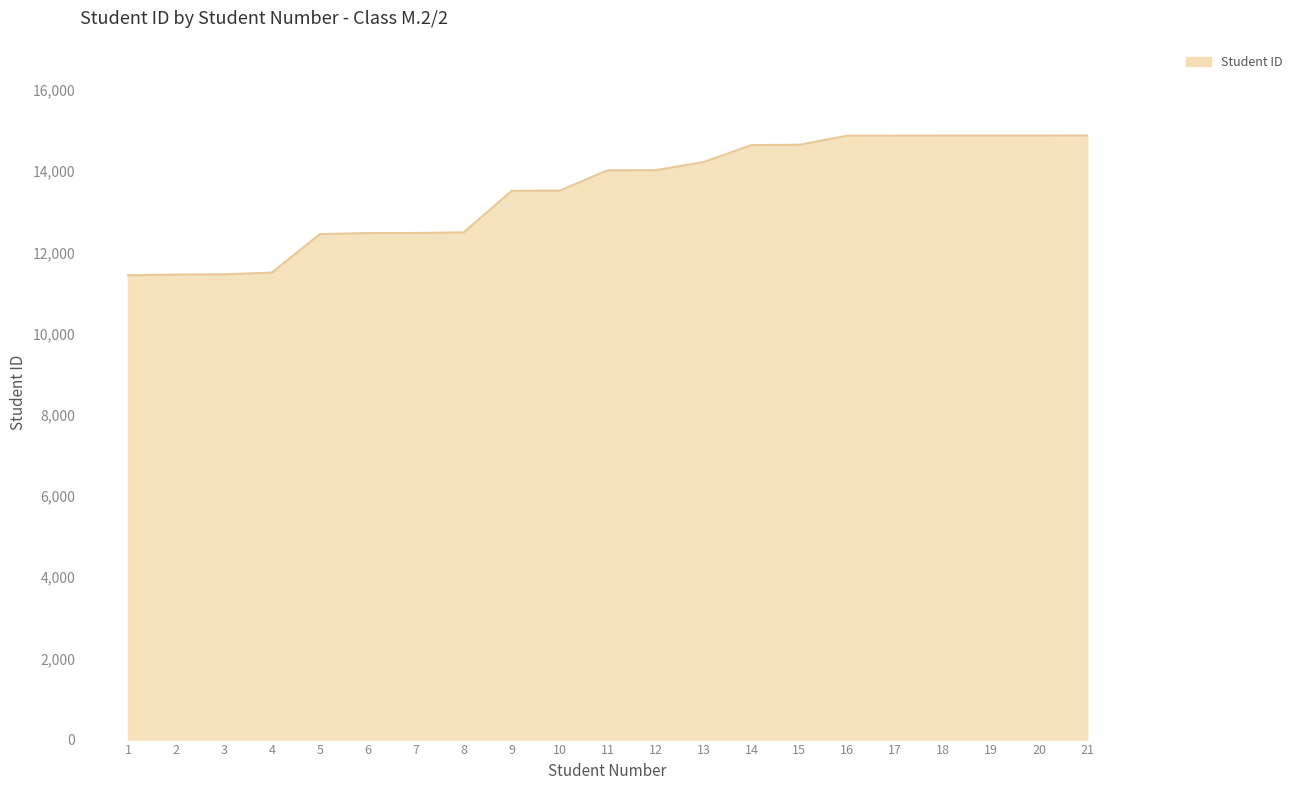

What is the difference between the maximum and minimum values?

3444